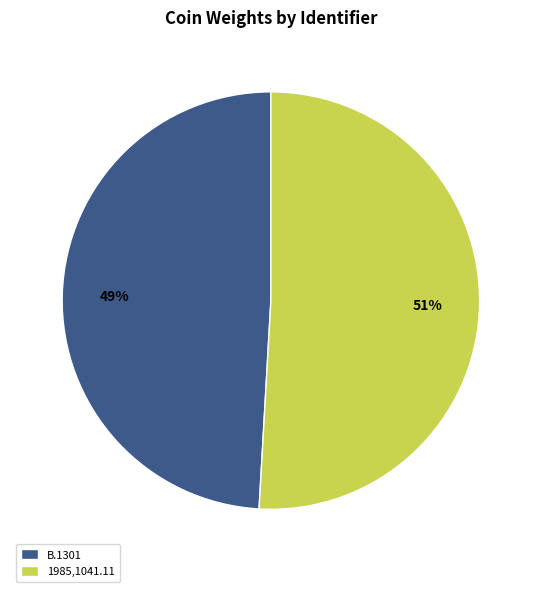

Does any single category account for the majority?

Yes